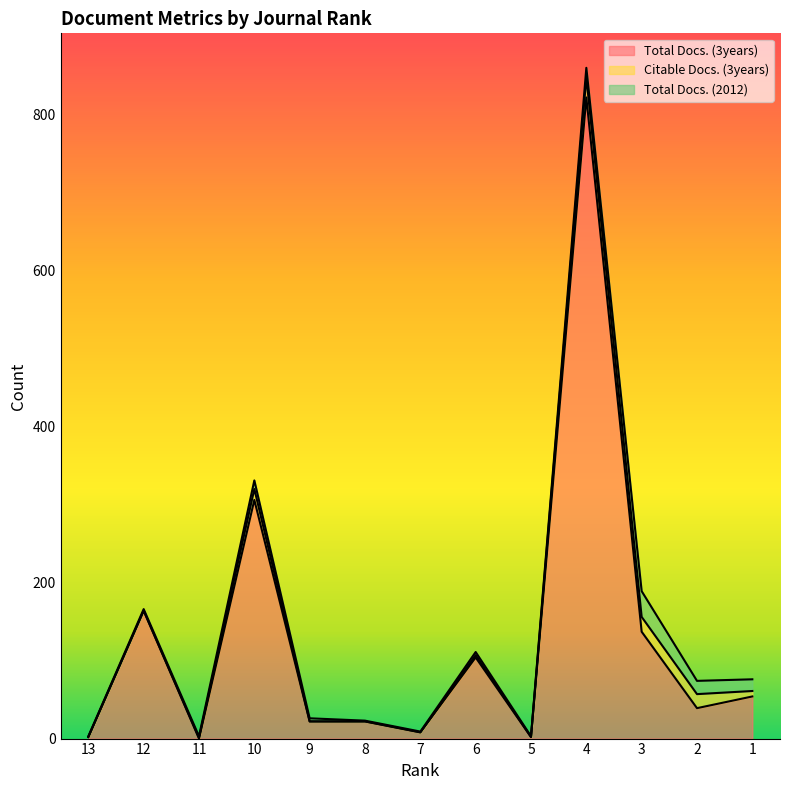

Between which two adjacent categories do Citable Docs. (3years) and Total Docs. (3years) first intersect?

12 and 11